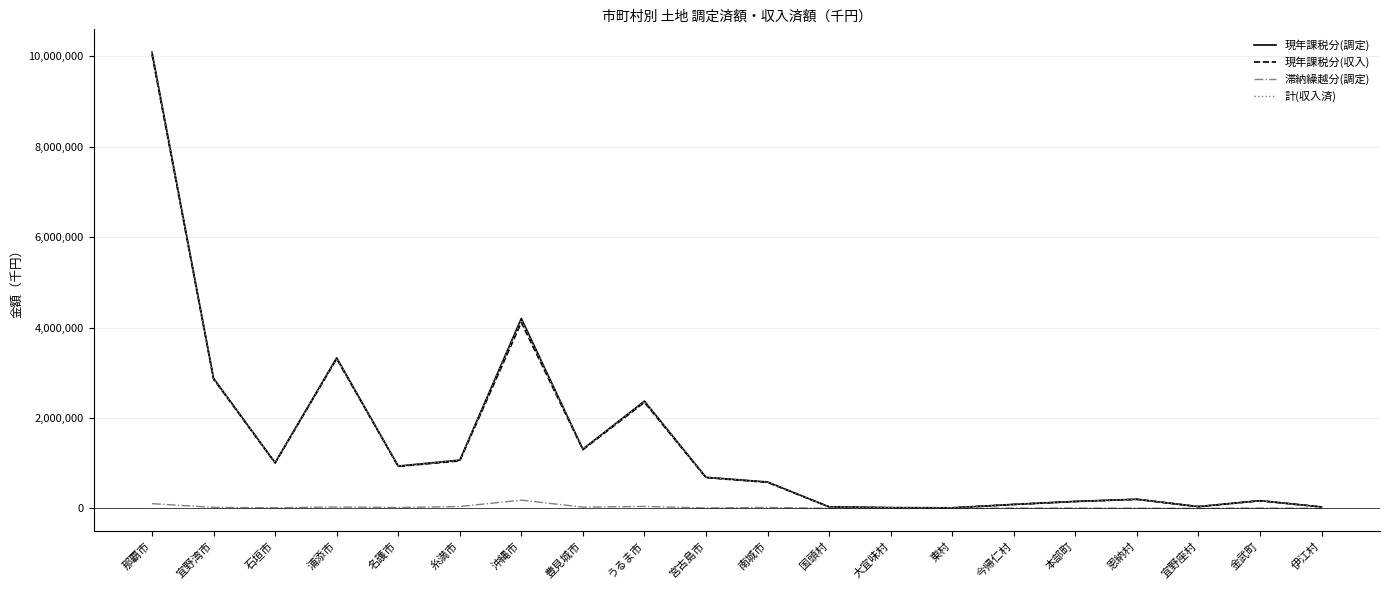

What is the maximum value for 現年課税分(調定)?

10093292